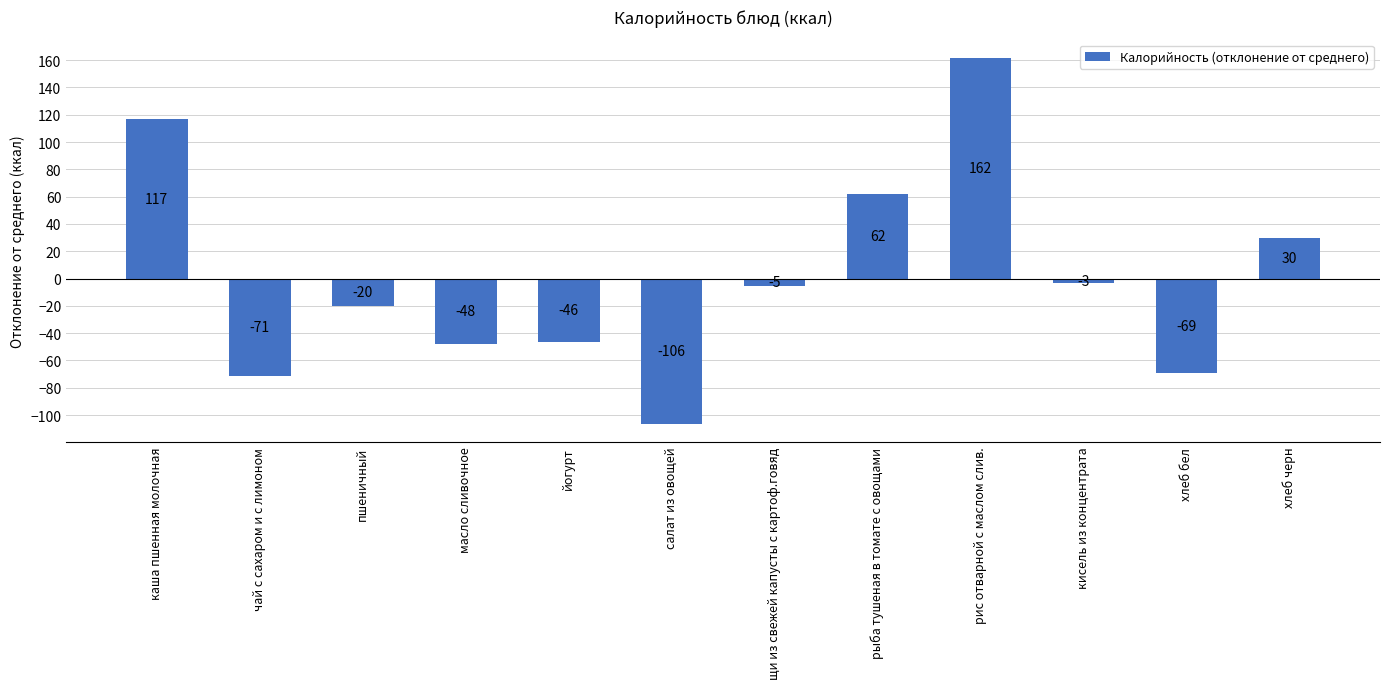

Which label corresponds to the largest value in the chart?

рис отварной с маслом слив.